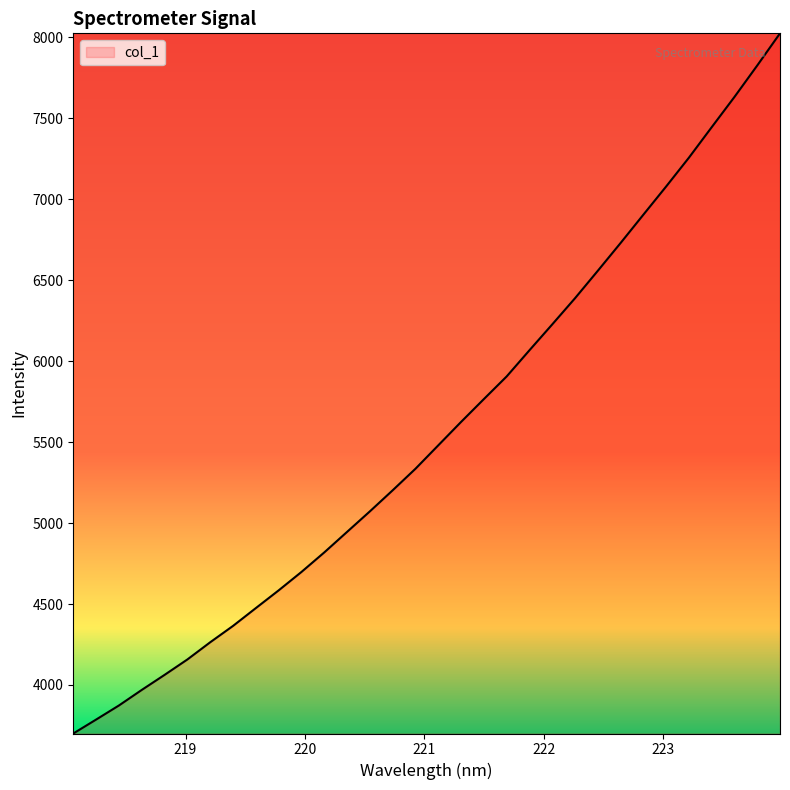

What is the difference between the maximum and minimum values?

4324.0